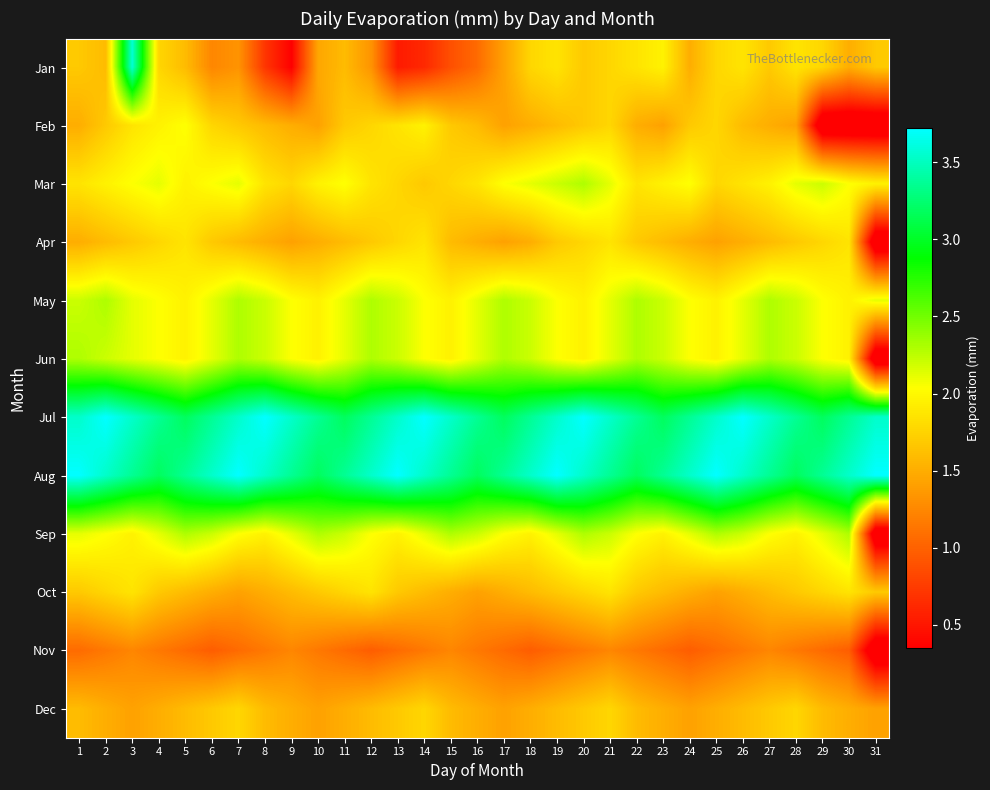

Reading left to right, list all the values displayed in this chart.

Jan: 1=1.7	2=1.6	3=3.6	4=1.8	5=1.6	6=1.2	7=1.3	8=0.7	9=0.3	10=1.4	11=1.6	12=1.3	13=0.5	14=0.6	15=0.9	16=1.1	17=1.4	18=1.8	19=1.9	20=1.7	21=1.8	22=1.9	23=1.9	24=1.5	25=1.8	26=1.9	27=1.7	28=1.9	29=1.8	30=1.5	31=1.7
Feb: 1=1.5	2=1.7	3=1.9	4=1.9	5=2.0	6=1.8	7=1.7	8=1.6	9=1.5	10=1.4	11=1.7	12=1.8	13=1.9	14=1.9	15=1.7	16=1.6	17=1.4	18=1.5	19=1.6	20=1.7	21=1.8	22=1.5	23=1.4	24=1.7	25=1.8	26=1.6	27=1.5	28=1.4	29=0.0	30=0.0	31=0.0
Mar: 1=1.9	2=1.9	3=2.0	4=2.1	5=1.9	6=2.0	7=2.1	8=1.9	9=1.8	10=1.9	11=2.0	12=1.9	13=1.8	14=1.7	15=1.8	16=1.9	17=2.0	18=2.1	19=2.2	20=2.3	21=2.1	22=1.9	23=1.9	24=2.0	25=1.8	26=1.9	27=1.9	28=2.1	29=2.2	30=2.0	31=1.9
Apr: 1=1.5	2=1.6	3=1.7	4=1.8	5=1.9	6=1.7	7=1.6	8=1.5	9=1.4	10=1.5	11=1.6	12=1.7	13=1.8	14=1.9	15=1.6	16=1.5	17=1.4	18=1.5	19=1.7	20=1.8	21=1.9	22=1.7	23=1.6	24=1.5	25=1.4	26=1.5	27=1.6	28=1.7	29=1.8	30=1.9	31=0.0
May: 1=2.2	2=2.3	3=2.1	4=2.0	5=1.9	6=2.1	7=2.3	8=2.2	9=2.0	10=1.9	11=2.1	12=2.3	13=2.2	14=2.0	15=1.9	16=2.1	17=2.3	18=2.2	19=2.0	20=1.9	21=2.1	22=2.3	23=2.2	24=2.0	25=1.9	26=2.1	27=2.3	28=2.2	29=2.0	30=1.9	31=2.1
Jun: 1=2.3	2=2.2	3=2.1	4=2.0	5=1.9	6=2.1	7=2.3	8=2.2	9=2.0	10=1.9	11=2.1	12=2.3	13=2.2	14=2.0	15=1.9	16=2.1	17=2.3	18=2.2	19=2.0	20=1.9	21=2.1	22=2.3	23=2.2	24=2.0	25=1.9	26=2.1	27=2.3	28=2.2	29=2.0	30=1.9	31=0.0
Jul: 1=3.5	2=3.7	3=3.5	4=3.4	5=3.2	6=3.4	7=3.5	8=3.7	9=3.5	10=3.4	11=3.2	12=3.4	13=3.5	14=3.7	15=3.5	16=3.4	17=3.2	18=3.4	19=3.5	20=3.7	21=3.5	22=3.4	23=3.2	24=3.4	25=3.5	26=3.7	27=3.5	28=3.4	29=3.2	30=3.4	31=3.5
Aug: 1=3.7	2=3.5	3=3.4	4=3.2	5=3.4	6=3.5	7=3.7	8=3.5	9=3.4	10=3.2	11=3.4	12=3.5	13=3.7	14=3.5	15=3.4	16=3.2	17=3.4	18=3.5	19=3.7	20=3.5	21=3.4	22=3.2	23=3.4	24=3.5	25=3.7	26=3.5	27=3.4	28=3.2	29=3.4	30=3.5	31=3.7
Sep: 1=2.1	2=2.0	3=1.9	4=2.1	5=2.3	6=2.2	7=2.0	8=1.9	9=2.1	10=2.3	11=2.2	12=2.0	13=1.9	14=2.1	15=2.3	16=2.2	17=2.0	18=1.9	19=2.1	20=2.3	21=2.2	22=2.0	23=1.9	24=2.1	25=2.3	26=2.2	27=2.0	28=1.9	29=2.1	30=2.3	31=0.0
Oct: 1=1.7	2=1.8	3=1.9	4=1.7	5=1.6	6=1.5	7=1.4	8=1.5	9=1.6	10=1.7	11=1.8	12=1.9	13=1.7	14=1.6	15=1.5	16=1.4	17=1.5	18=1.6	19=1.7	20=1.8	21=1.9	22=1.7	23=1.6	24=1.5	25=1.4	26=1.5	27=1.6	28=1.7	29=1.8	30=1.9	31=1.7
Nov: 1=1.1	2=1.1	3=1.2	4=1.1	5=1.1	6=1.0	7=1.1	8=1.1	9=1.2	10=1.1	11=1.1	12=1.0	13=1.1	14=1.1	15=1.2	16=1.1	17=1.1	18=1.0	19=1.1	20=1.1	21=1.2	22=1.1	23=1.1	24=1.0	25=1.1	26=1.1	27=1.2	28=1.1	29=1.1	30=1.0	31=0.0
Dec: 1=1.6	2=1.5	3=1.4	4=1.5	5=1.6	6=1.7	7=1.8	8=1.6	9=1.5	10=1.4	11=1.5	12=1.6	13=1.7	14=1.8	15=1.6	16=1.5	17=1.4	18=1.5	19=1.6	20=1.7	21=1.8	22=1.6	23=1.5	24=1.4	25=1.5	26=1.6	27=1.7	28=1.8	29=1.6	30=1.5	31=1.4